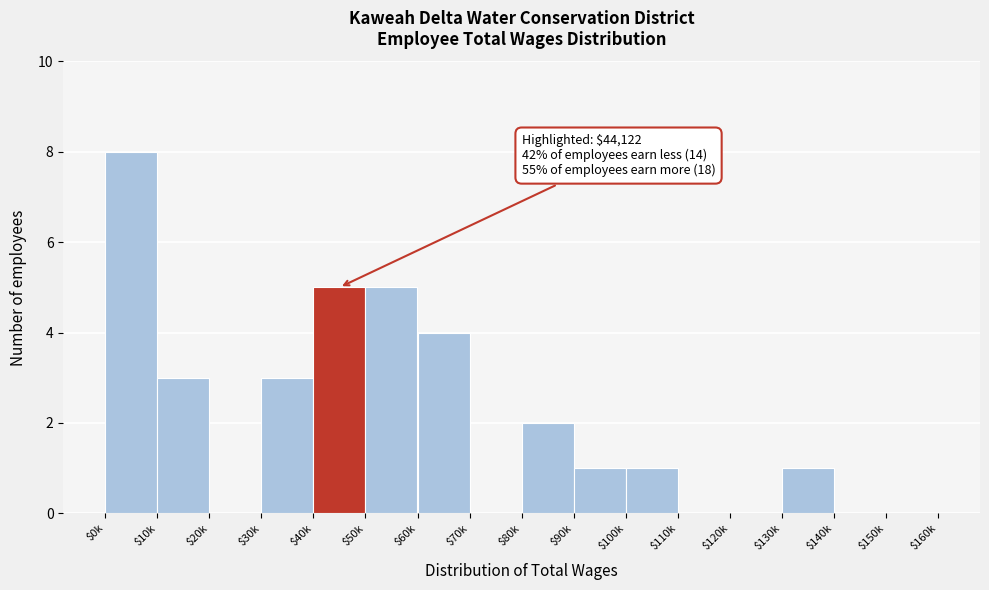

The chart shows a value of 5 at $10k. True or false?

False